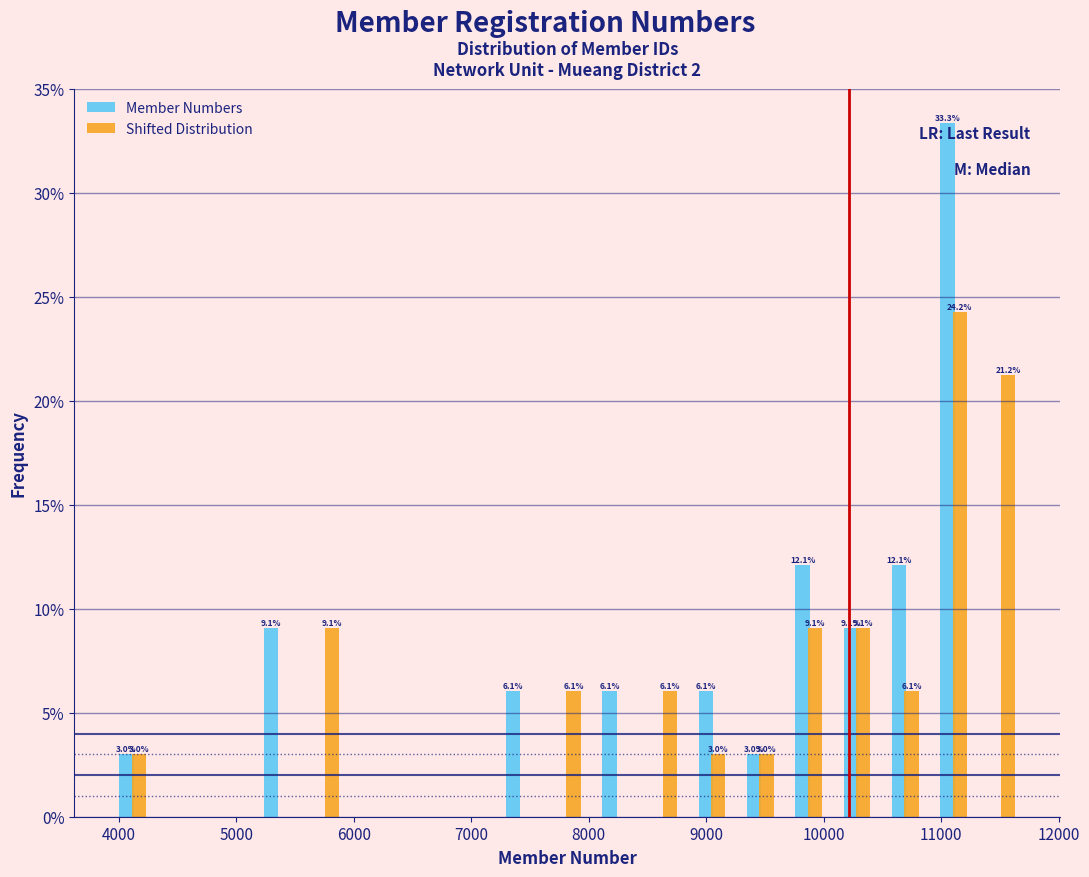

In the Shifted Distribution series, which range on the x-axis has the tallest bar?

10900 to 11300